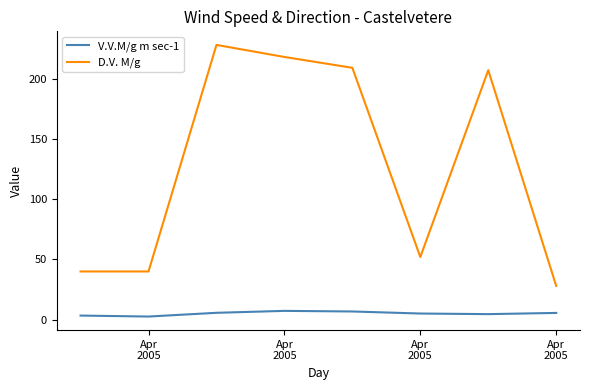

List the series in order of their peak value, lowest first.

V.V.M/g m sec-1, D.V. M/g